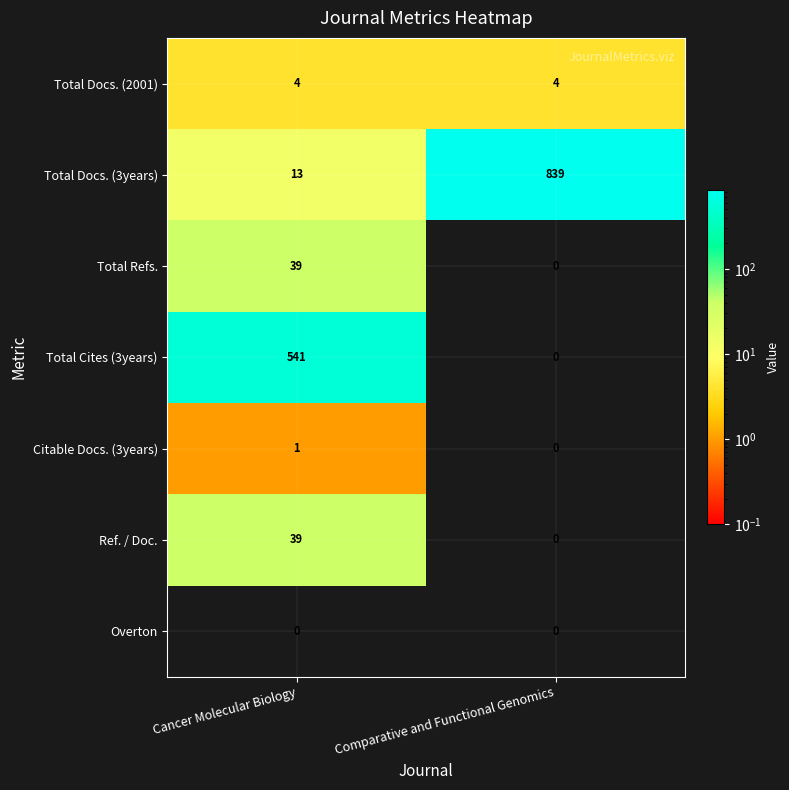

Where is Total Cites (3years) nearest to the value 270?

Comparative and Functional Genomics